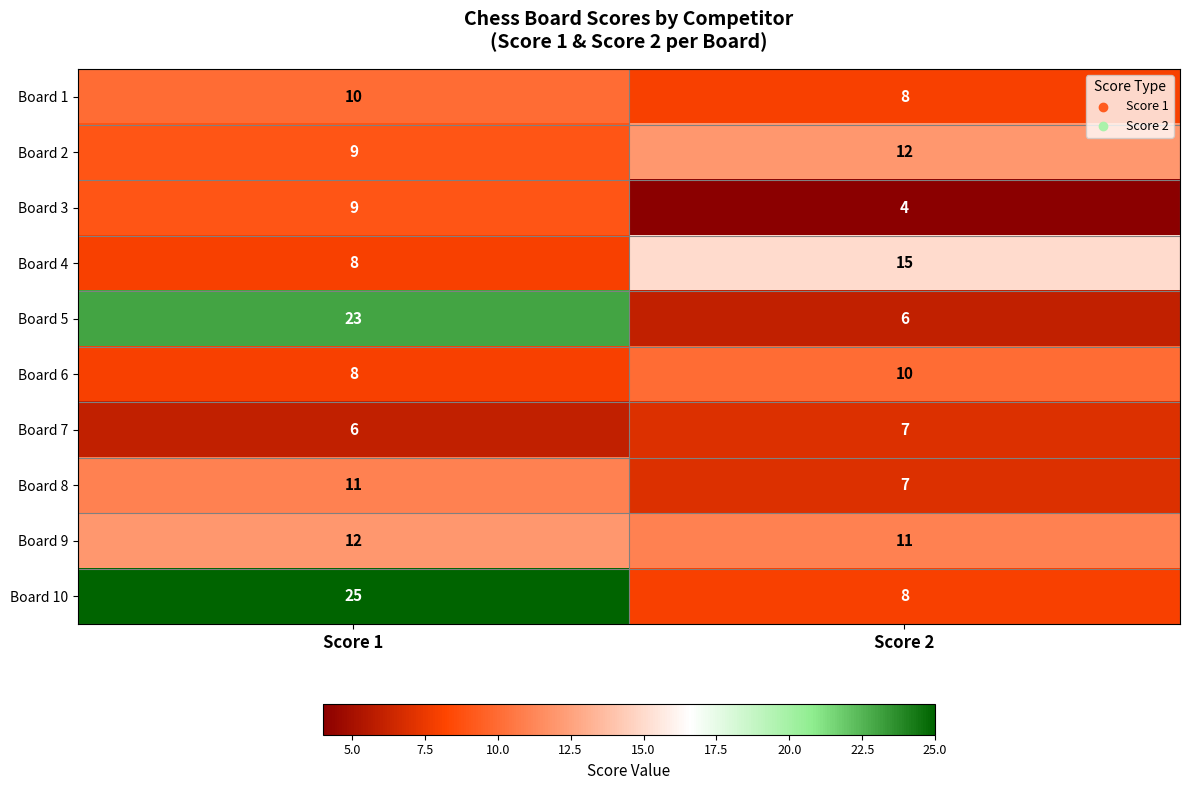

At which label is Board 9 closest to 11?

Score 2